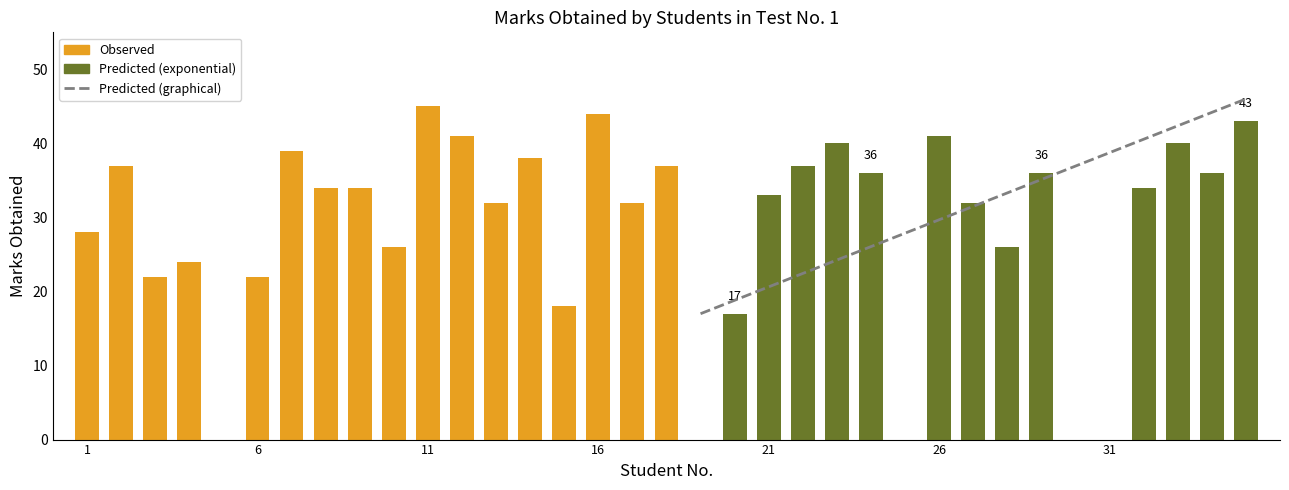

Which series changed the most between 1 and 18?

Observed